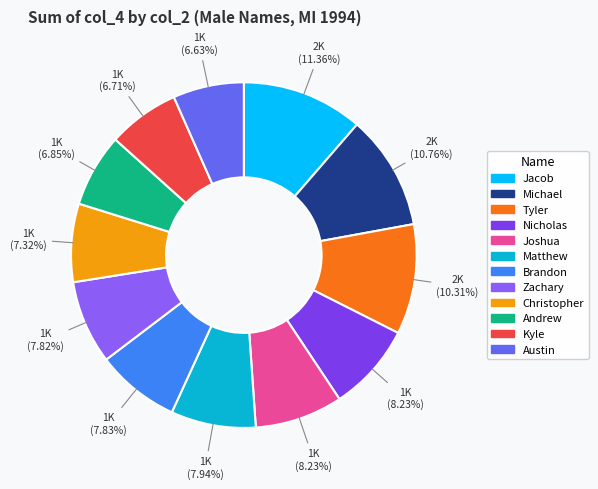

What is the change in value from Christopher to Austin?

-103